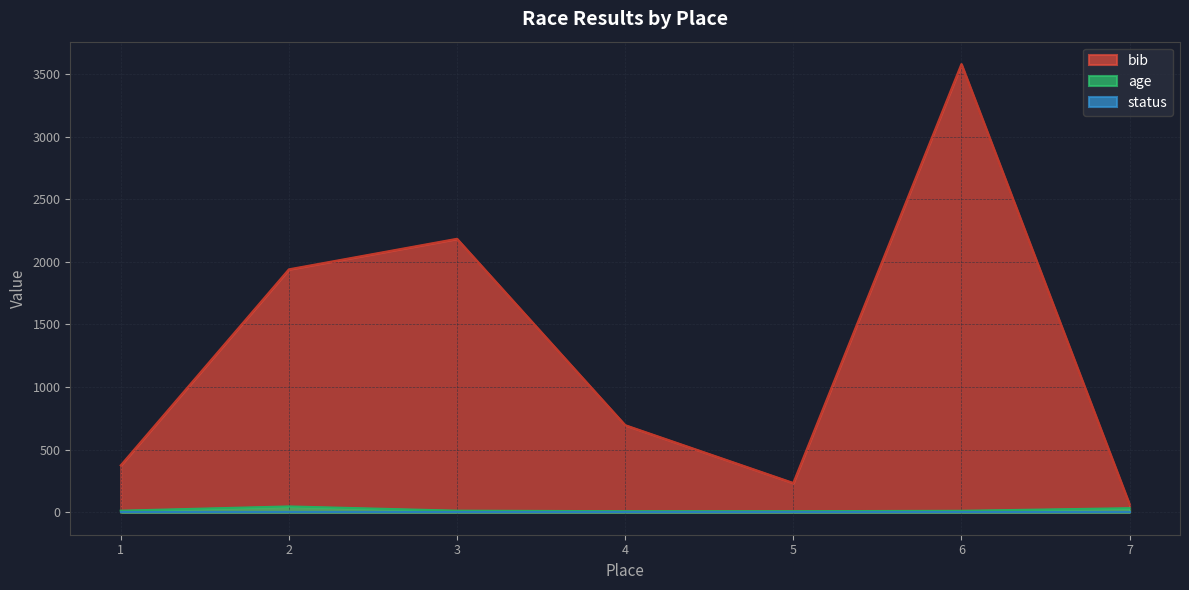

What is the greatest value displayed?

3579